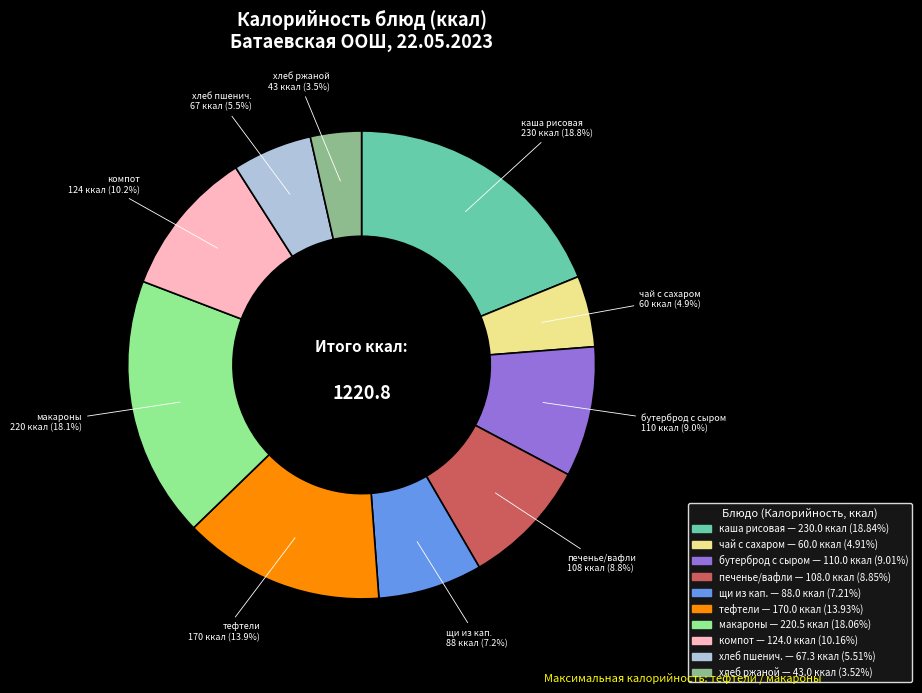

To the nearest percent, what is the difference between the largest and smallest slice percentages?

15%